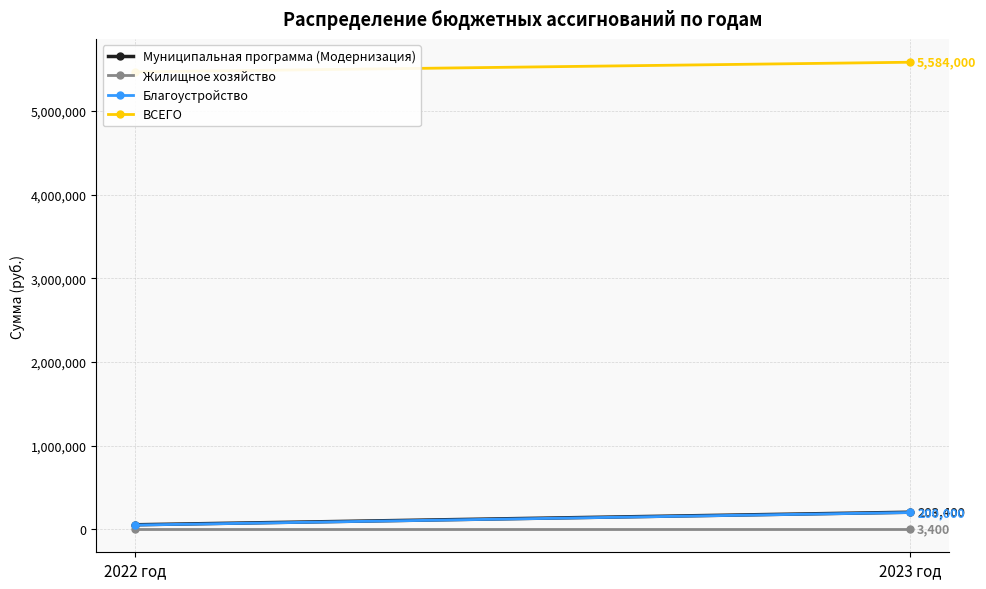

Between 2022 год and 2023 год, which series saw the biggest shift?

Муниципальная программа (Модернизация)